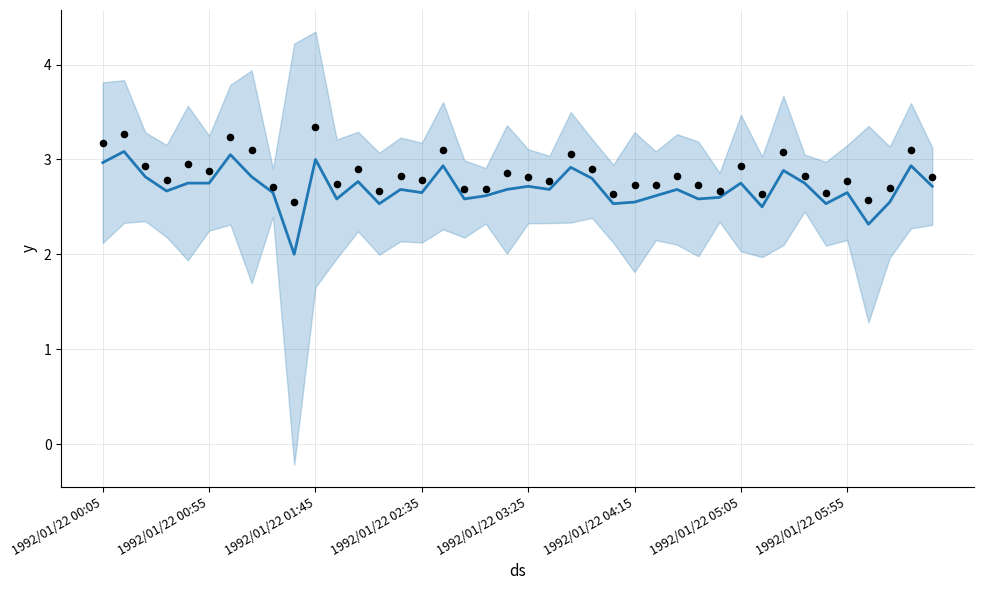

Which series reaches the minimum Y coordinate?

mean